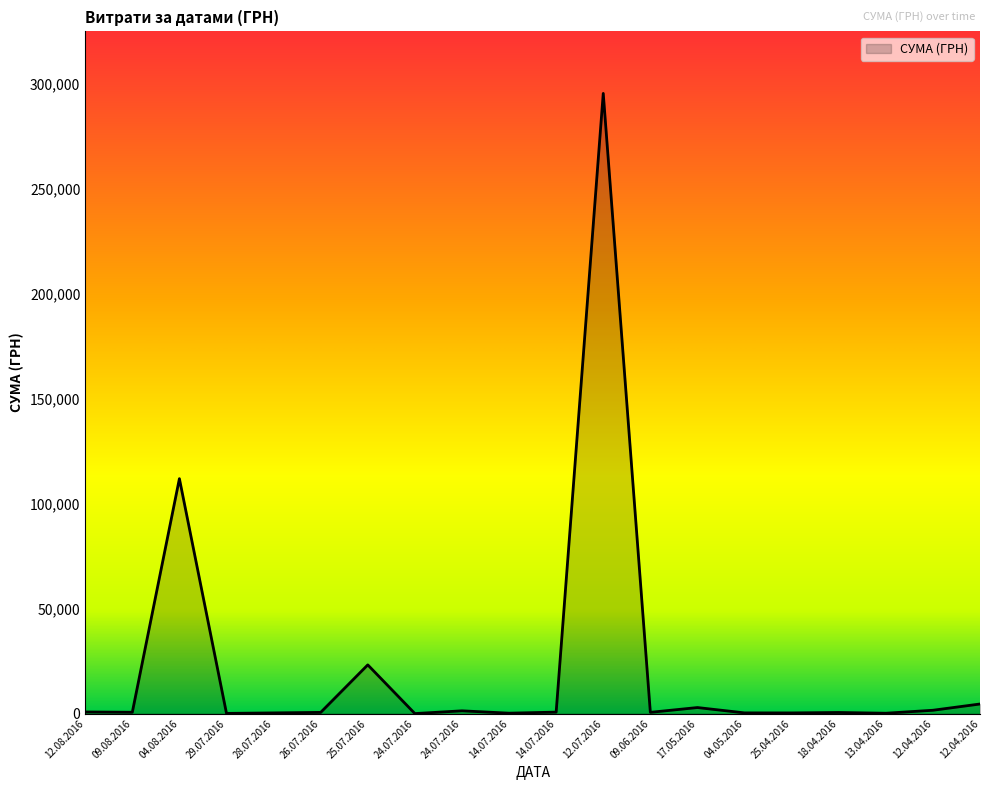

True or false: the data shows 183378.6 at 04.08.2016.

False